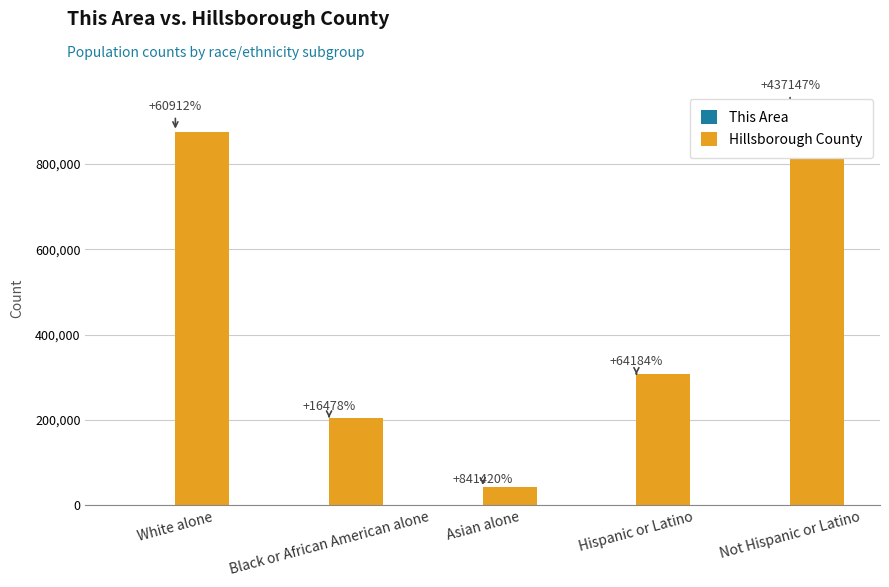

At which label is This Area closest to 720?

Hispanic or Latino